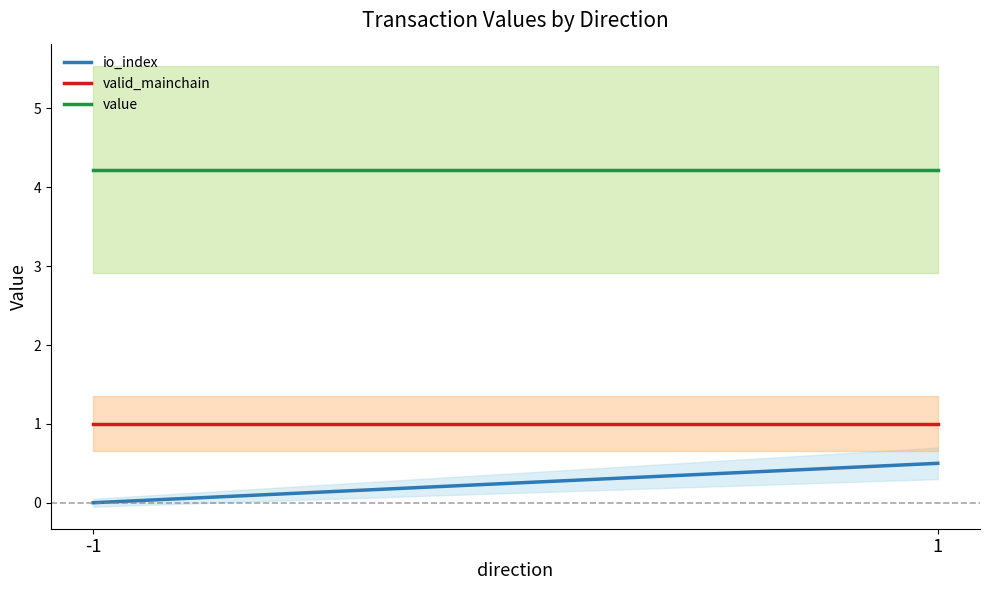

What is the lowest value of the valid_mainchain series?

1.0